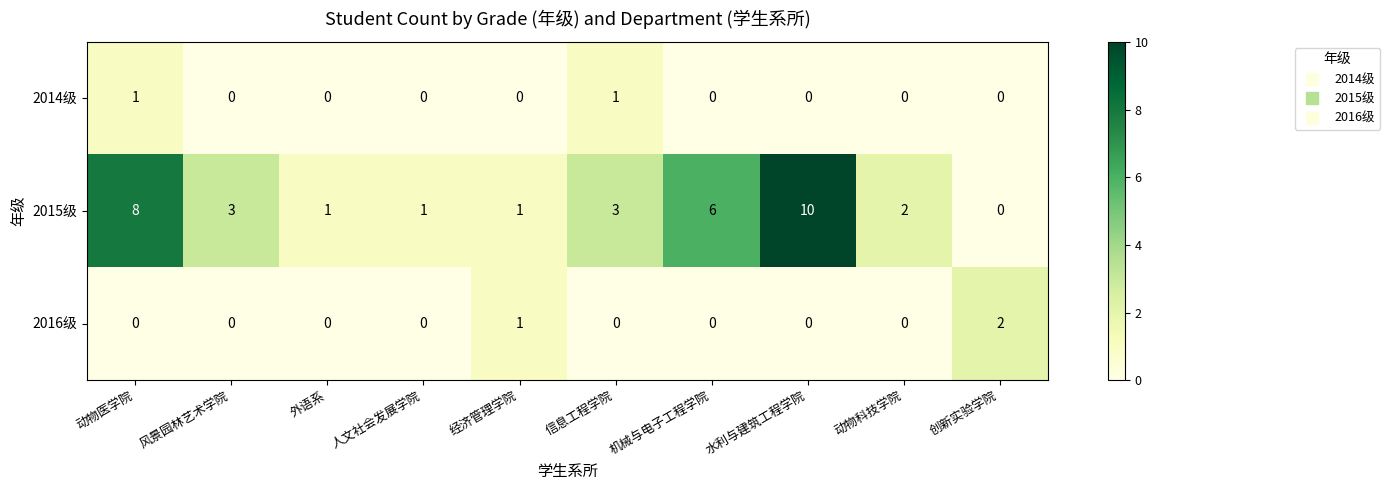

At which label is 2016级 closest to 1?

经济管理学院